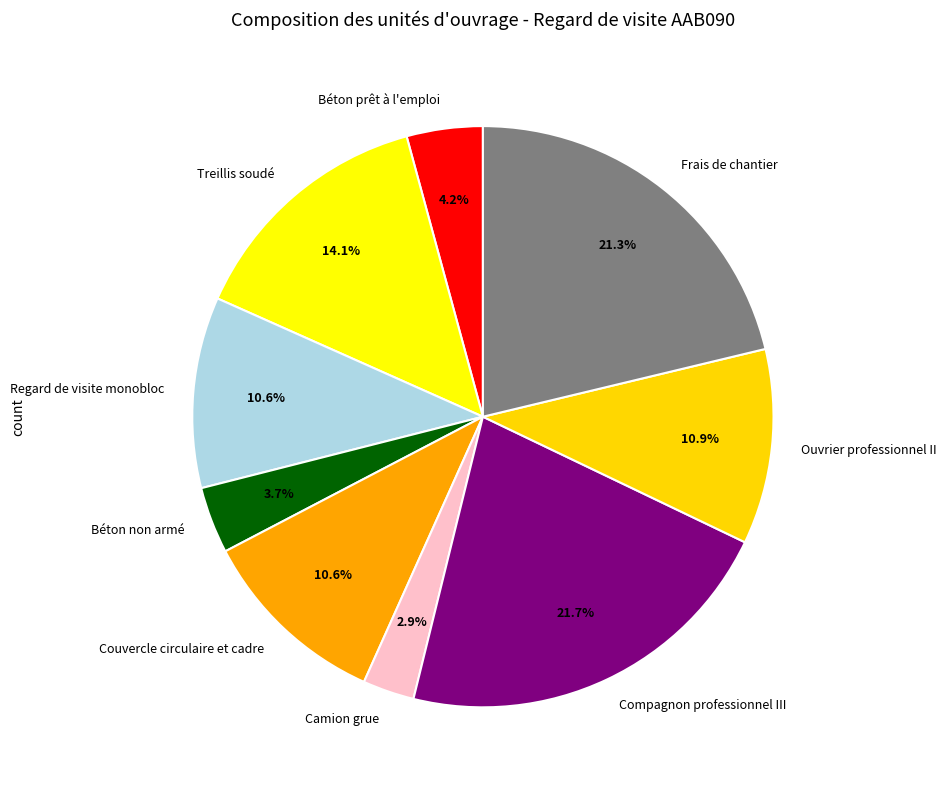

Is Frais de chantier the majority of the pie?

No